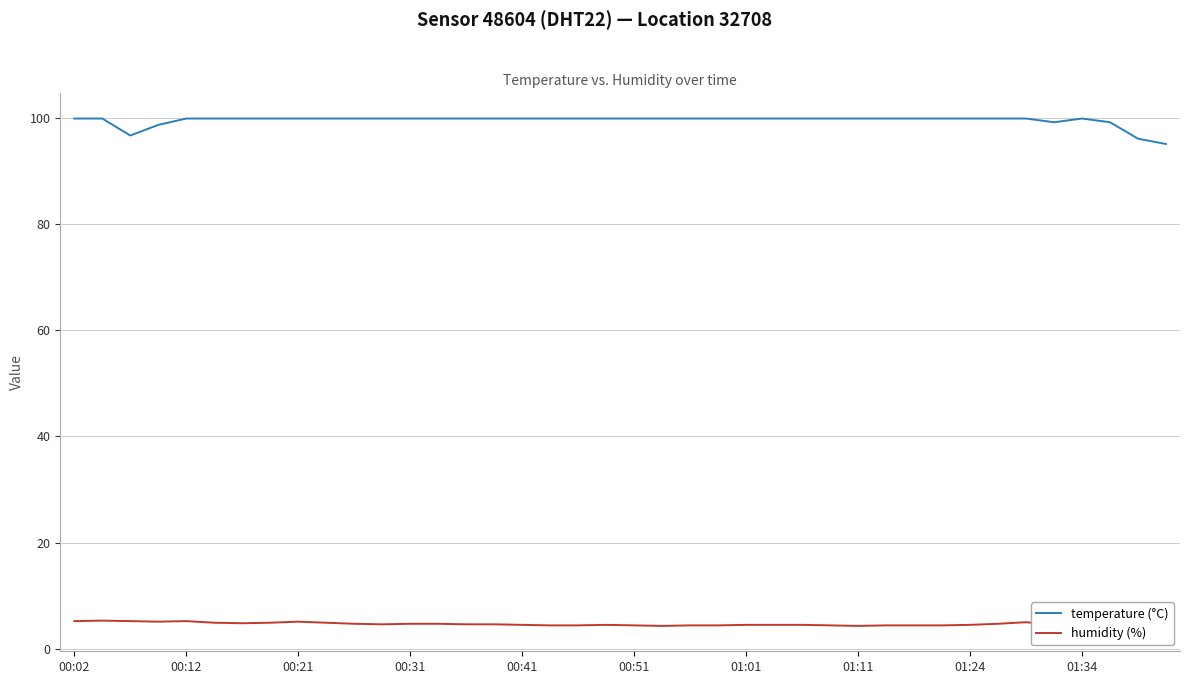

What is the smallest value displayed?

4.3